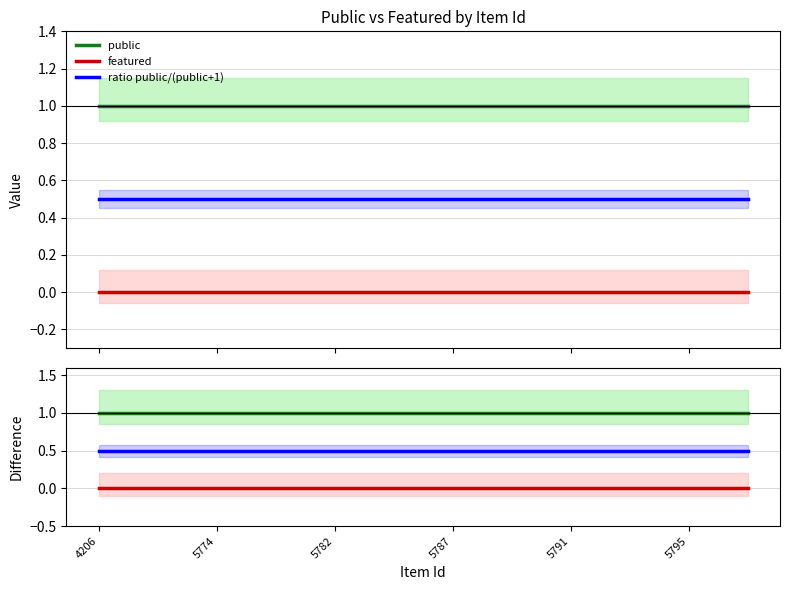

Read the public value at 11.

1.0